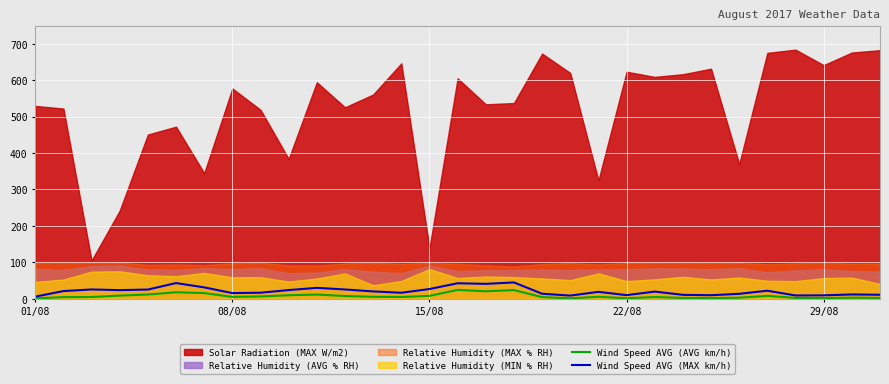

What is the highest value of the Wind Speed AVG (AVG km/h) series?

24.4